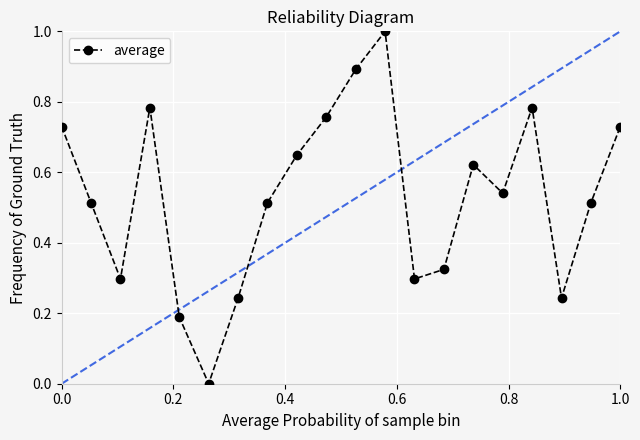

What is the sum of all values?

10.6